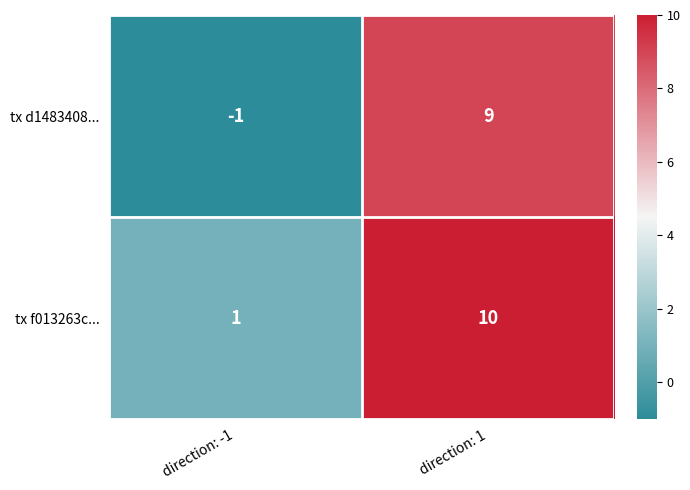

Where is tx f013263c... nearest to the value 5?

direction: -1